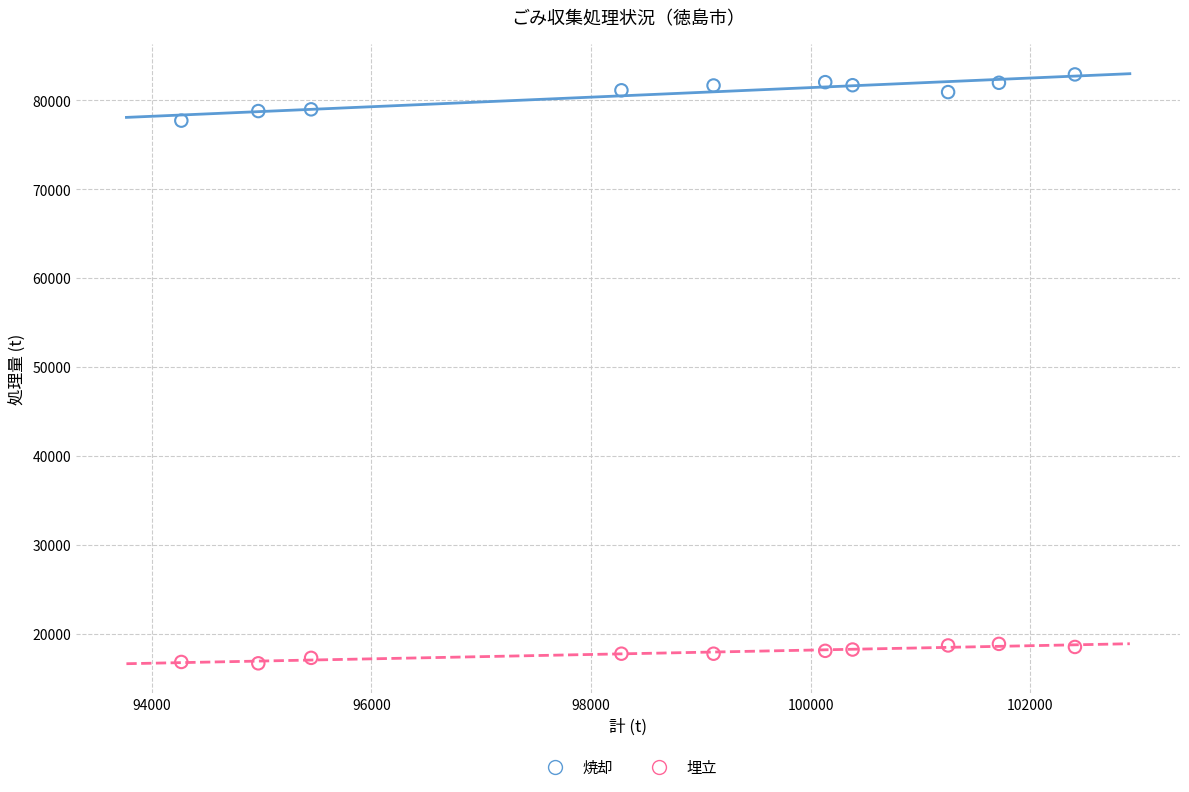

Across all series, what Y value is closest to 49822?

77725